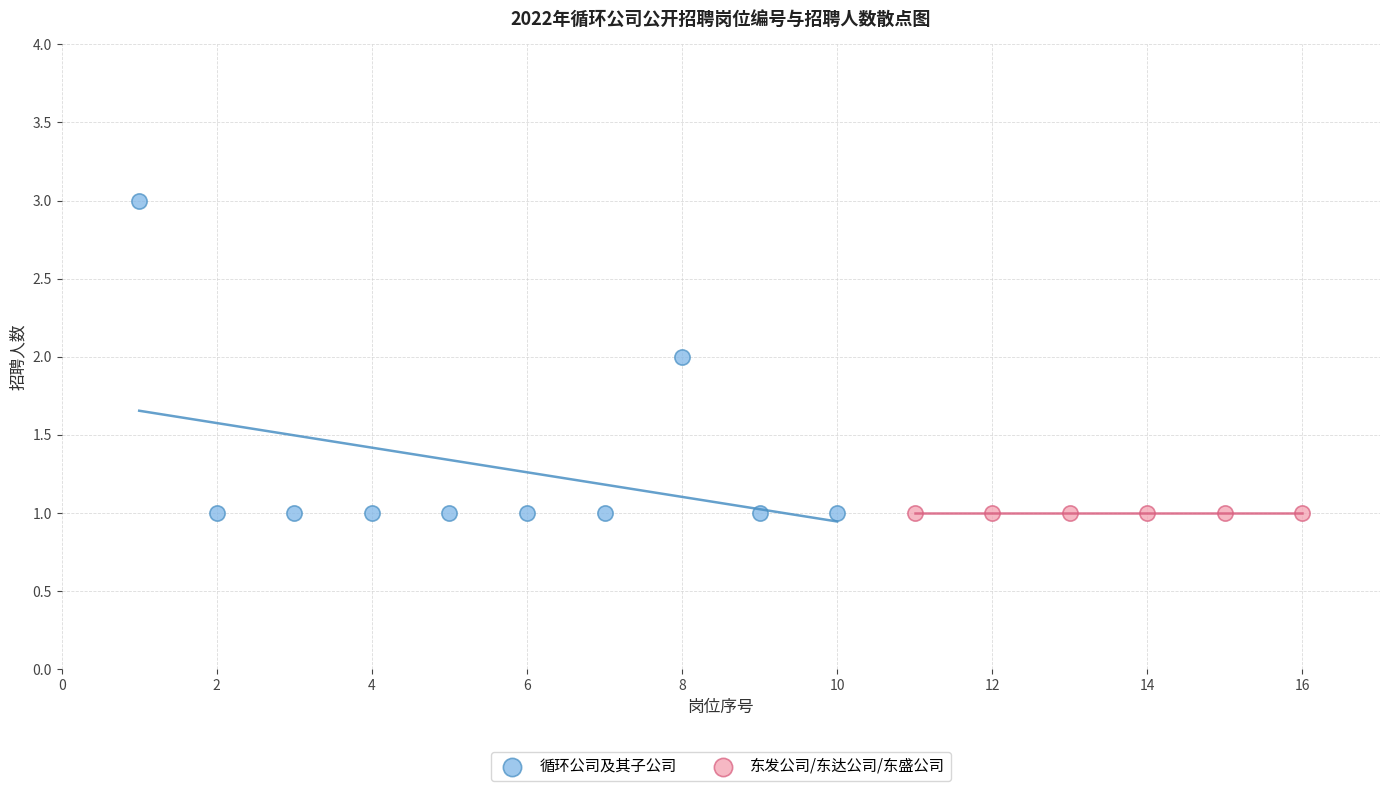

Which series reaches the maximum Y coordinate?

循环公司及其子公司